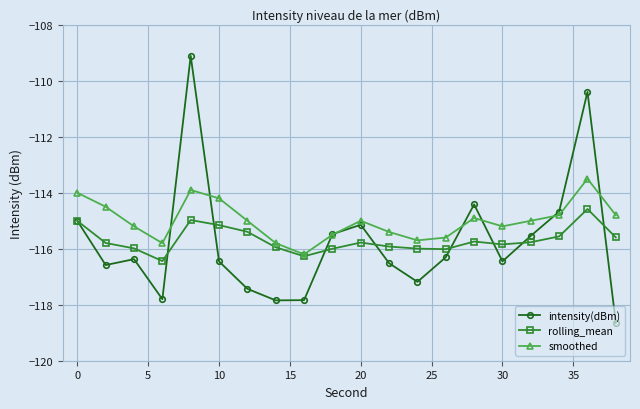

What are all the series names shown in the legend?

intensity(dBm), rolling_mean, smoothed